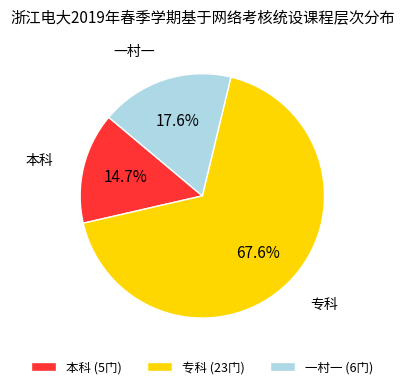

To the nearest percent, what is the combined percentage of 专科 and 本科?

82%